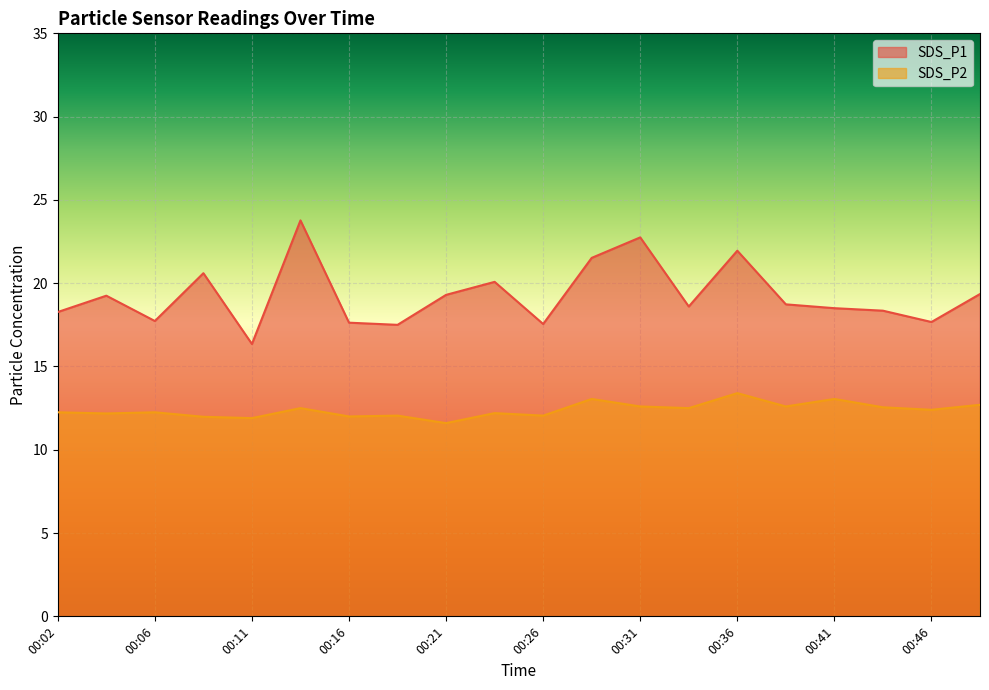

At which category does SDS_P1 reach its first local peak?

00:04